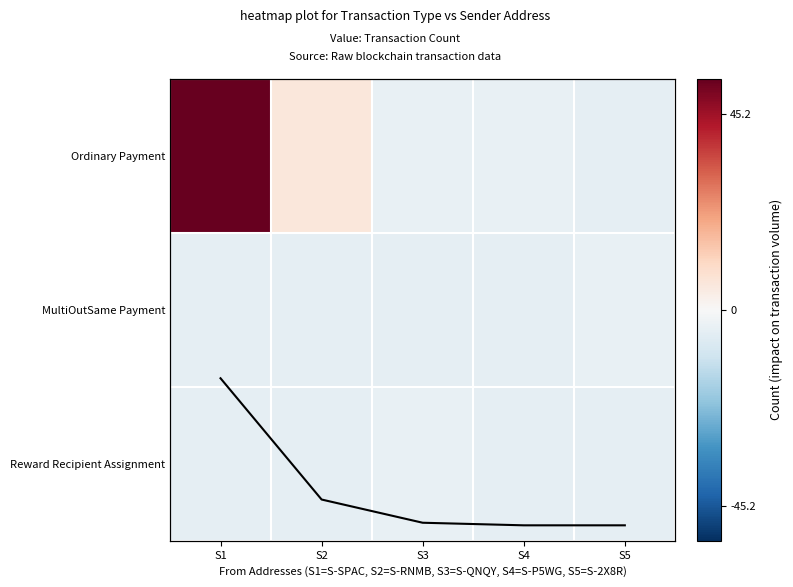

Count the number of categories in the chart.

5